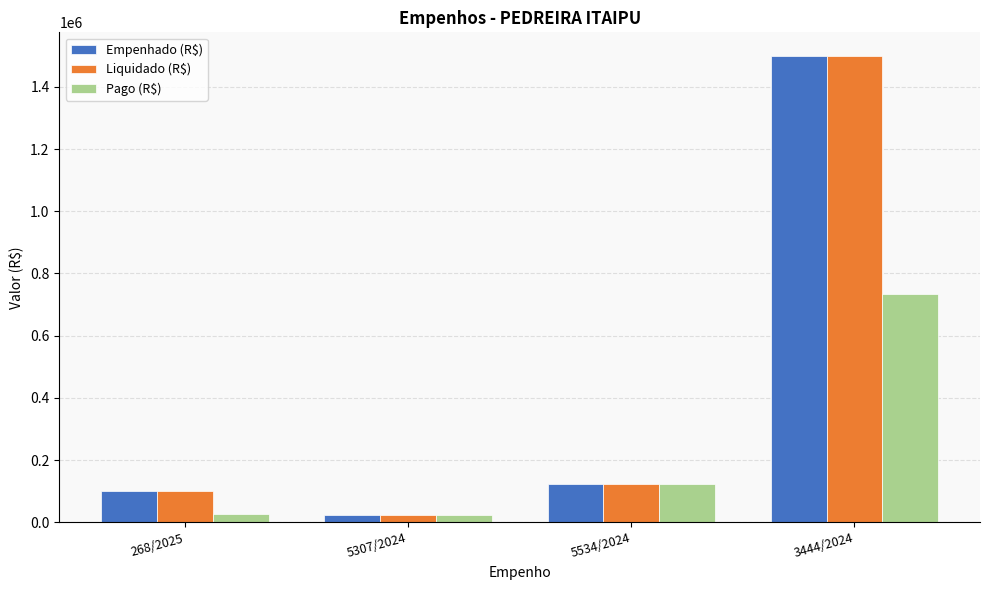

True or false: Liquidado (R$) has a value of 23159.6 at 5307/2024.

True